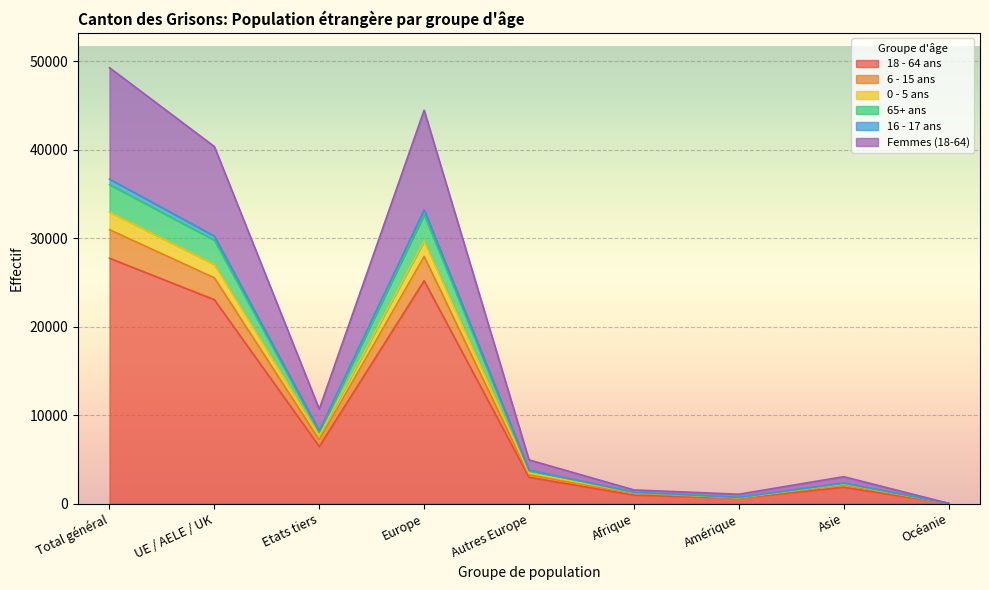

True or false: 18 - 64 ans has a value of 23054 at UE / AELE / UK.

True